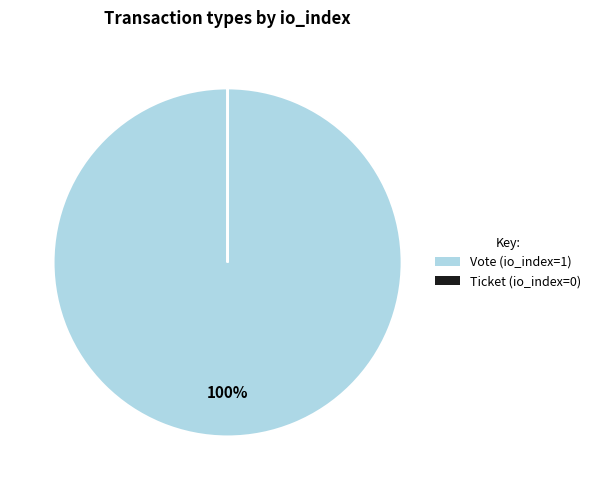

Does Vote represent more than half of the total?

Yes